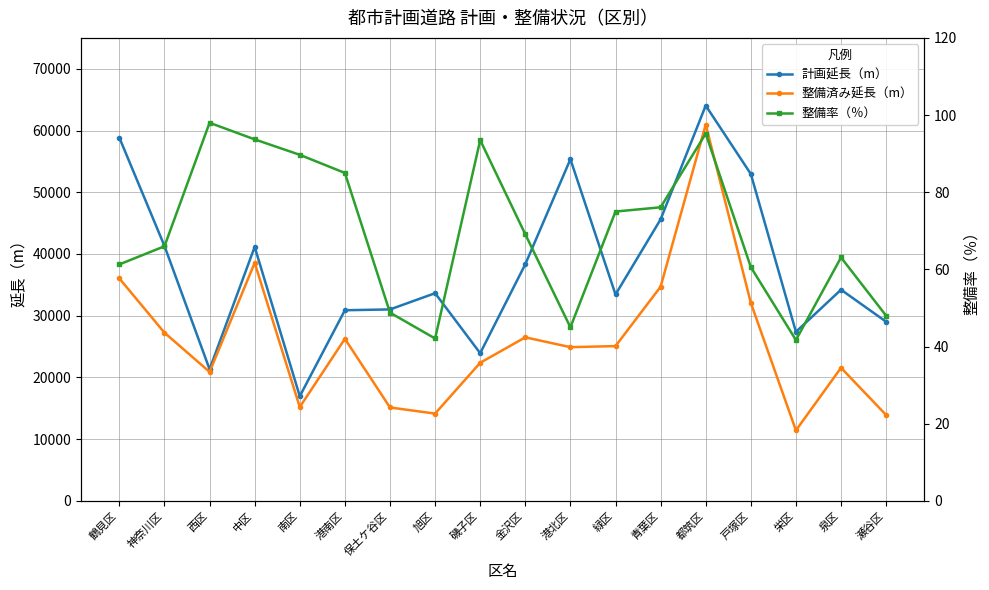

True or false: 整備率（％） has more than 0 points higher than both neighbors.

True